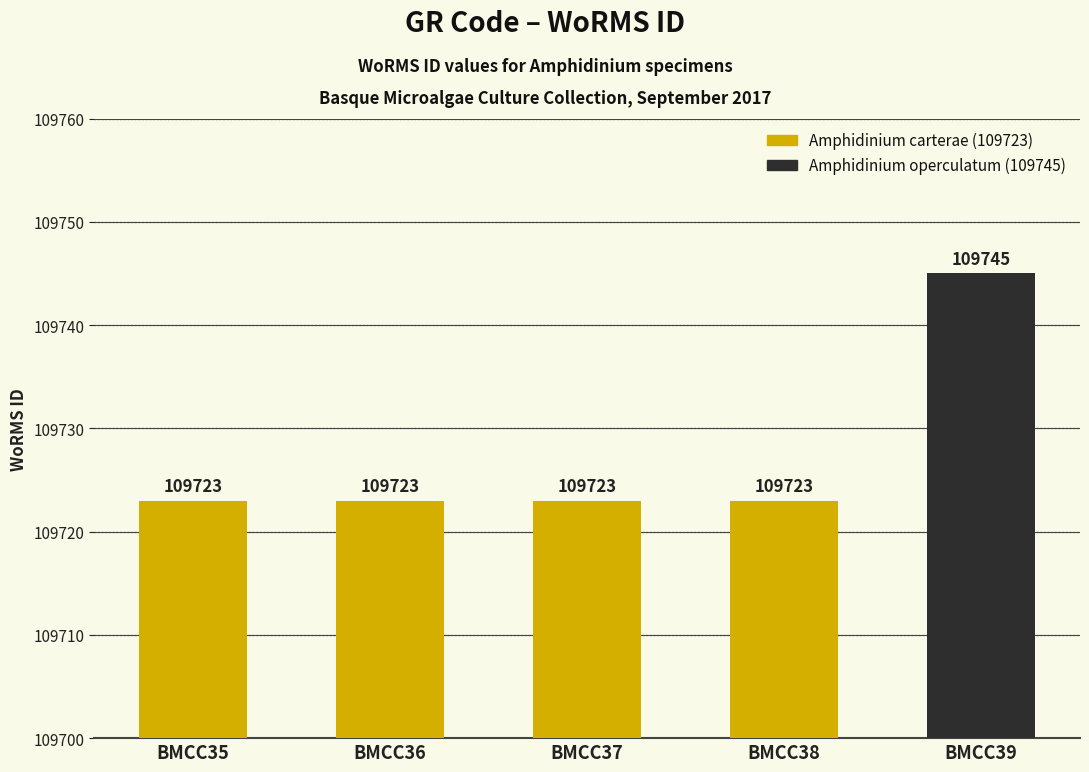

What is the change in value from BMCC35 to BMCC39?

+22